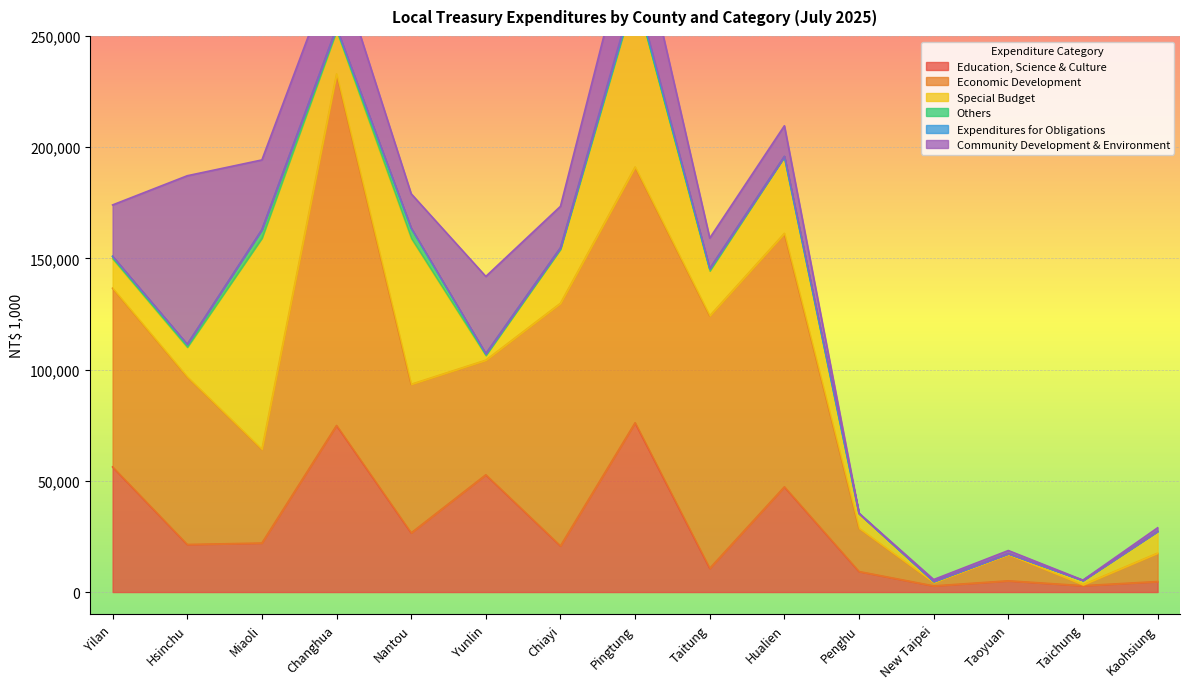

The Education, Science & Culture series shows 14653 at Hualien. True or false?

False